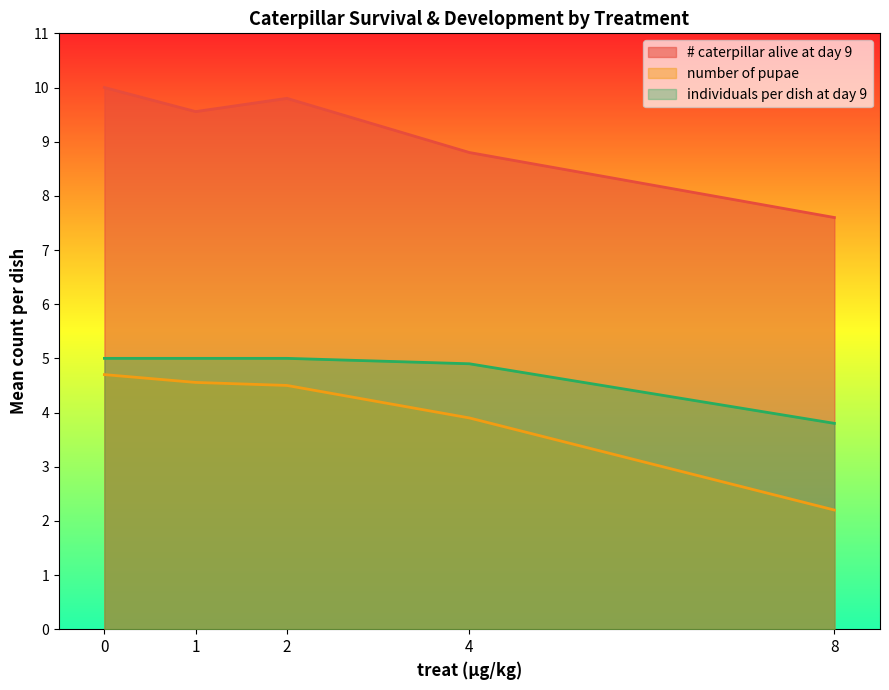

What is the value of the individuals per dish (#) at day 9 point at the 3rd from the left?

5.0